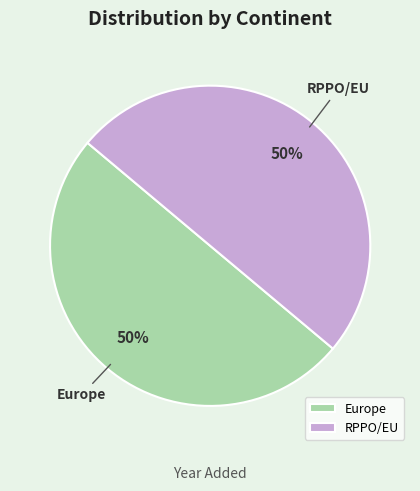

Do RPPO/EU and Europe together represent more than half of the pie?

Yes